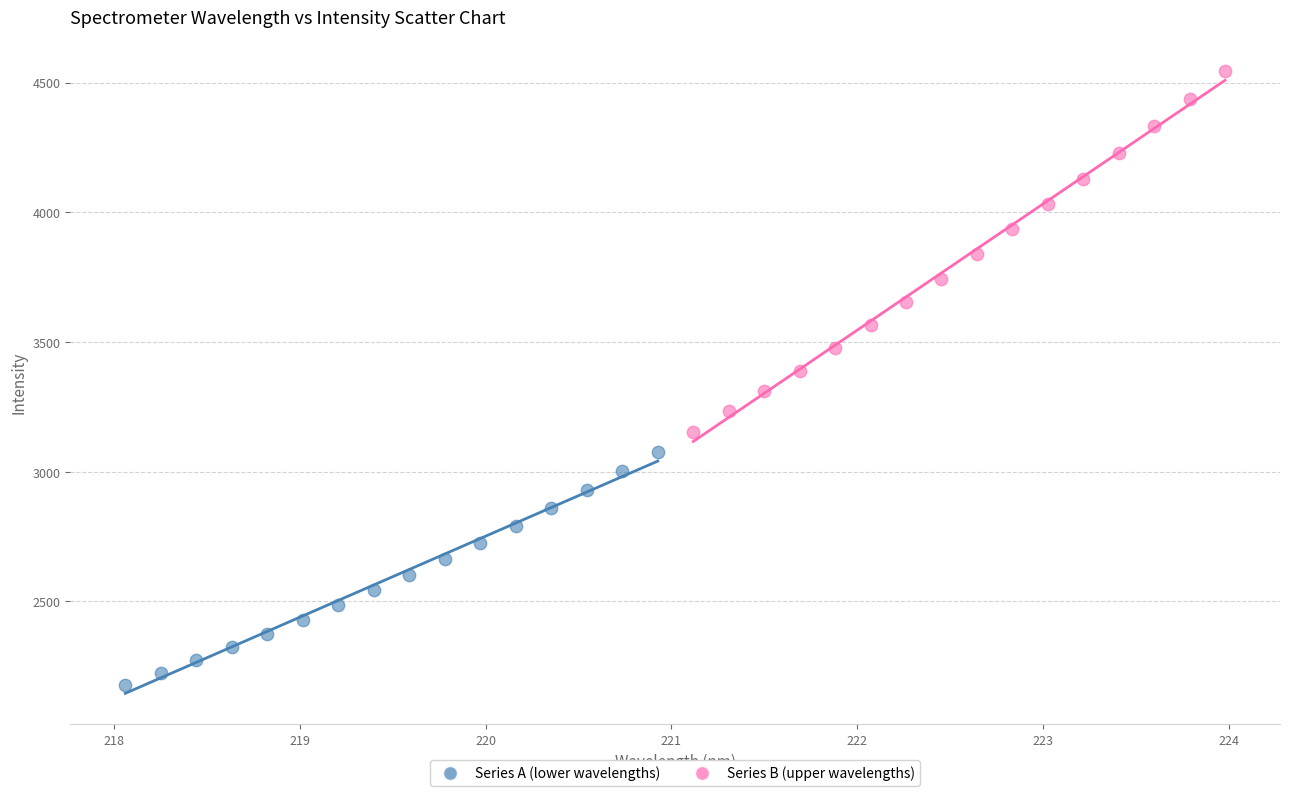

Which series contains the highest Y value?

Series B (upper wavelengths)